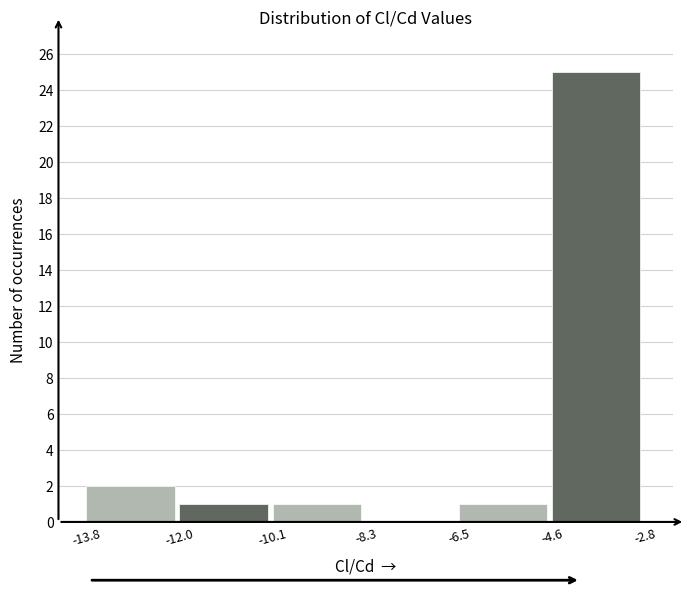

Reading left to right, transcribe this chart: for each bar, give the range it covers on the x-axis and its height. The values are not printed on the chart, so give them approximately, as read against the axis.

-13.8 to -12.0: 2
-12.0 to -10.1: 1
-10.1 to -8.3: 1
-8.3 to -6.5: 0
-6.5 to -4.6: 1
-4.6 to -2.8: 25